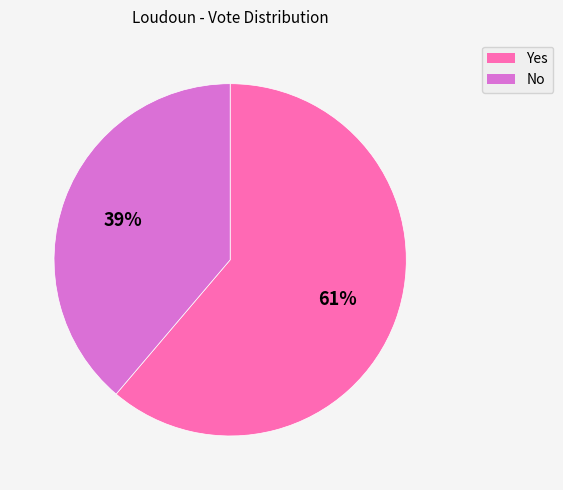

Which category has the smallest portion of the pie?

No